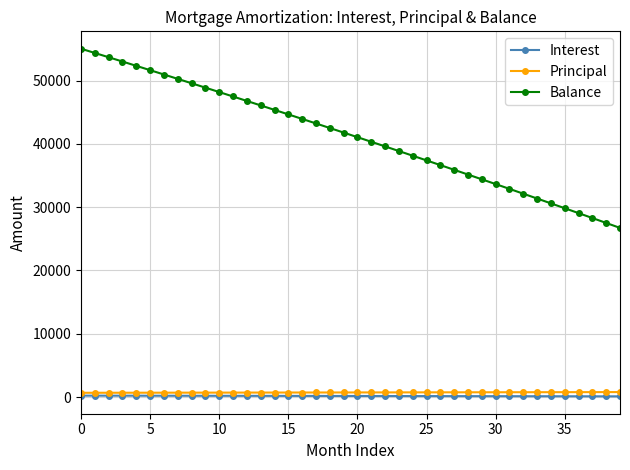

Which series has the largest total across all categories?

Balance